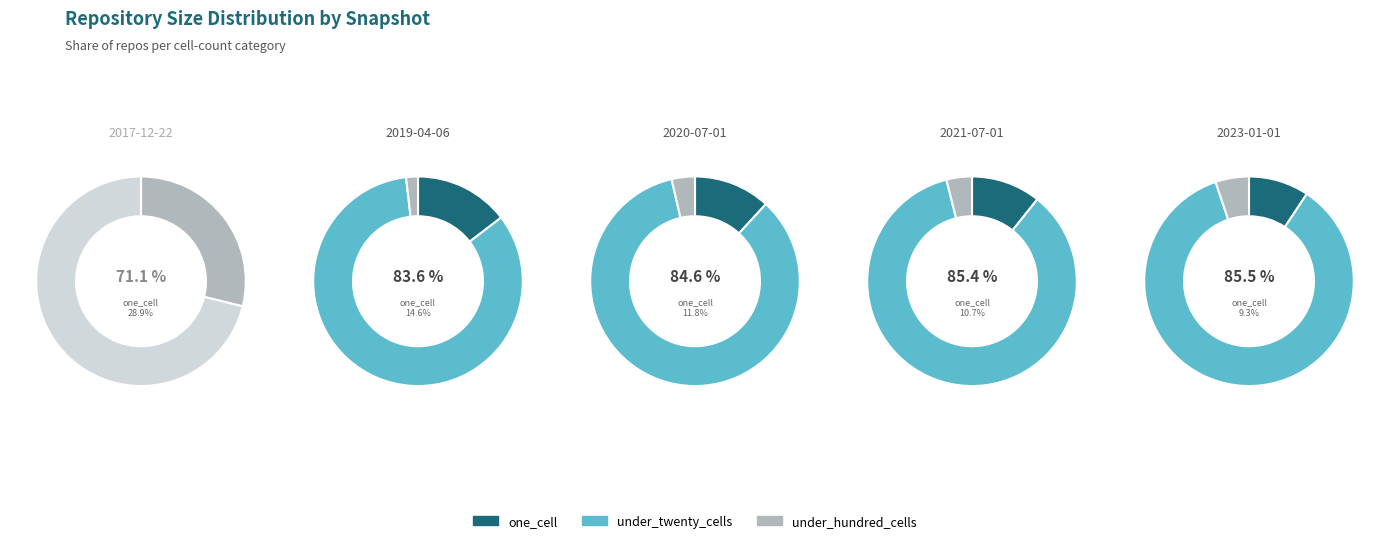

At 2019-04-06, list the series in order from largest to smallest.

under_twenty_cells, one_cell, under_hundred_cells